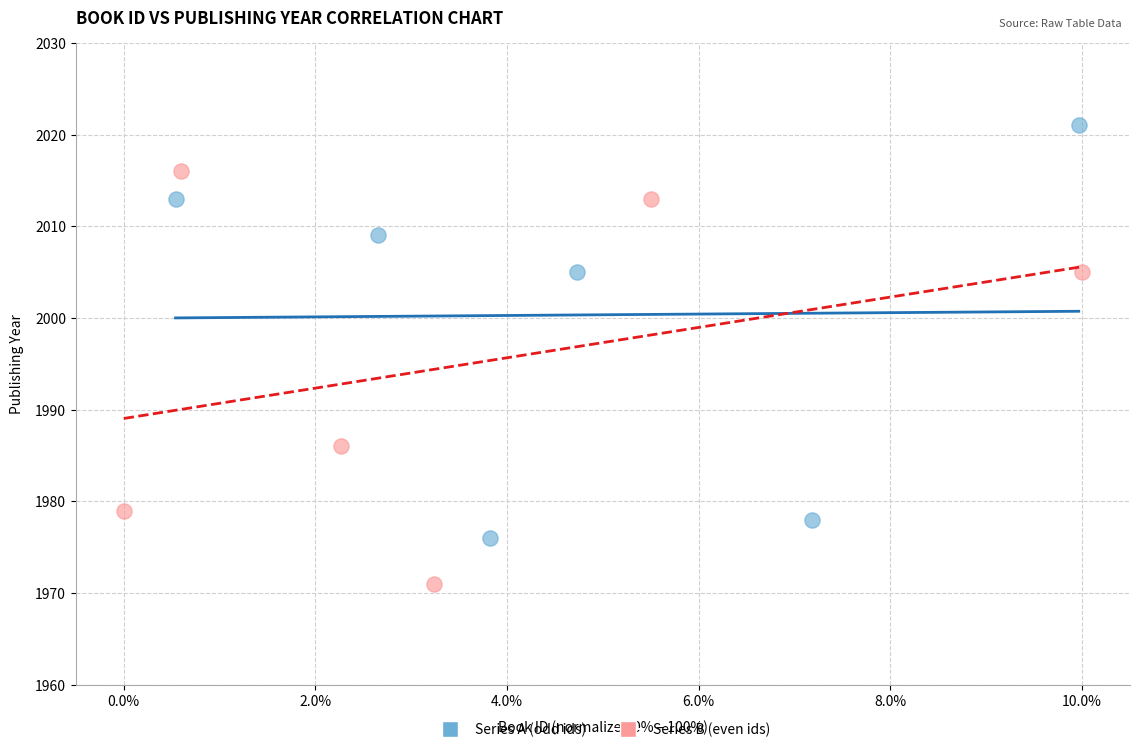

Which series reaches the minimum Y coordinate?

Series B (even ids)